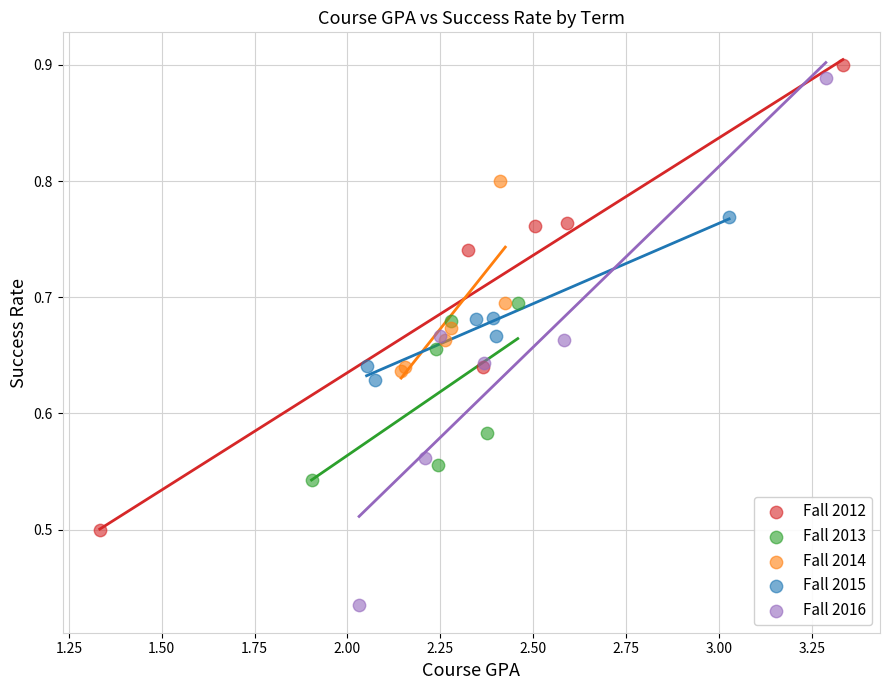

Which series contains the lowest Y value?

Fall 2016